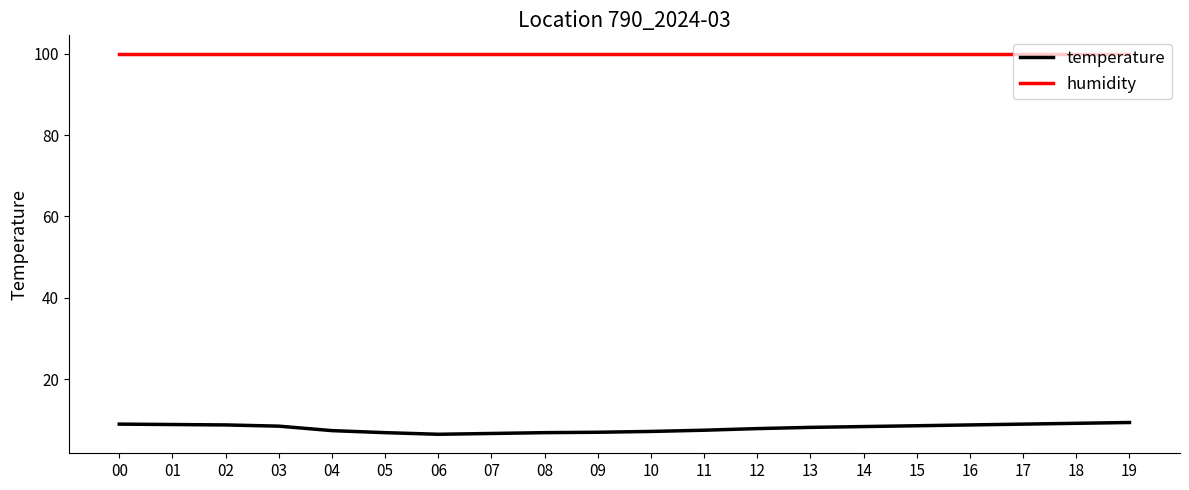

What is the sum of all temperature values?

158.8